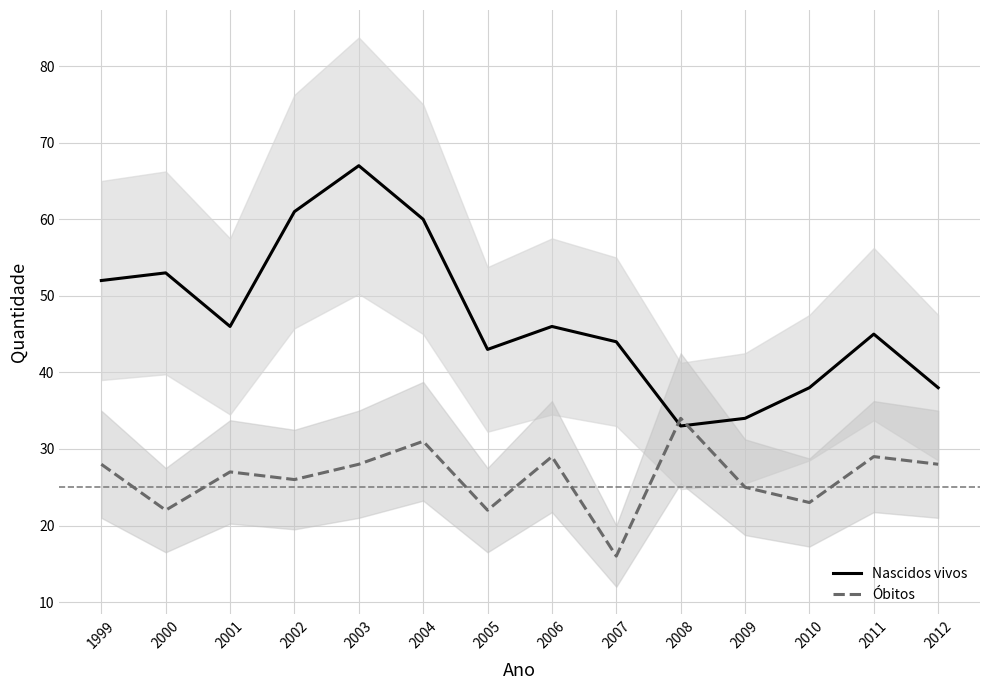

Reading right to left, transcribe all the data shown in this chart.

Nascidos vivos: 38	45	38	34	33	44	46	43	60	67	61	46	53	52
Óbitos: 28	29	23	25	34	16	29	22	31	28	26	27	22	28